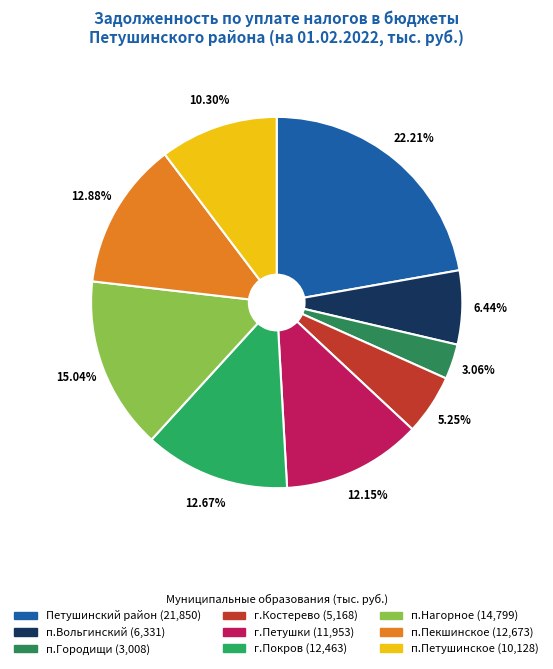

How many segments does this pie chart have?

9